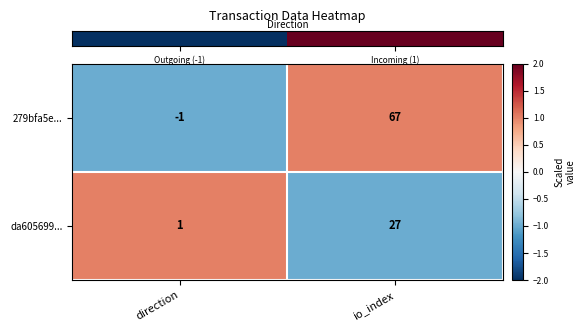

Which series has the largest range (max minus min)?

279bfa5e...